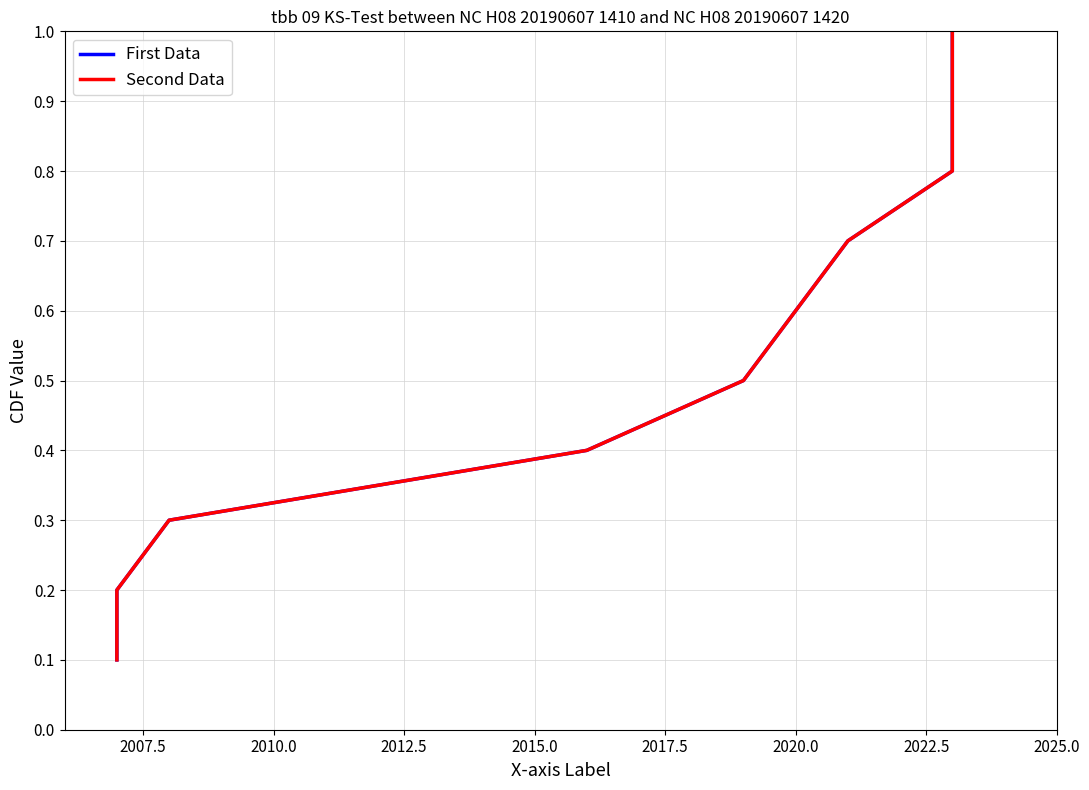

True or false: Second Data and First Data intersect in this chart.

False